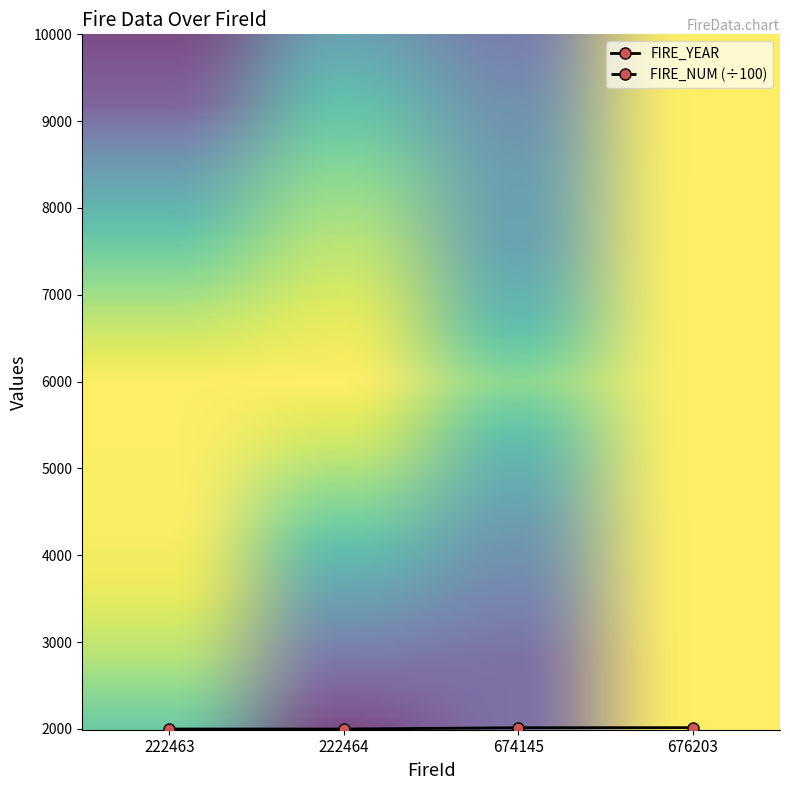

Reading right to left, transcribe all the data shown in this chart.

FIRE_YEAR: 676203=2014.0	674145=2013.0	222464=1998.0	222463=1998.0
FIRE_NUM: 676203=14.2	674145=14.2	222464=98.0	222463=98.0